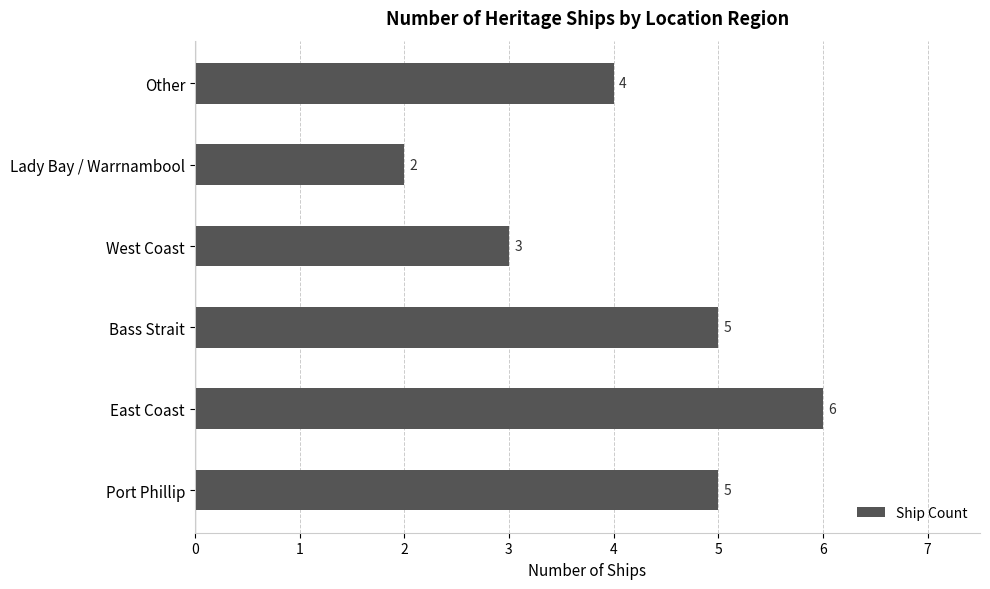

Reading bottom to top, transcribe all the data shown in this chart.

5	6	5	3	2	4